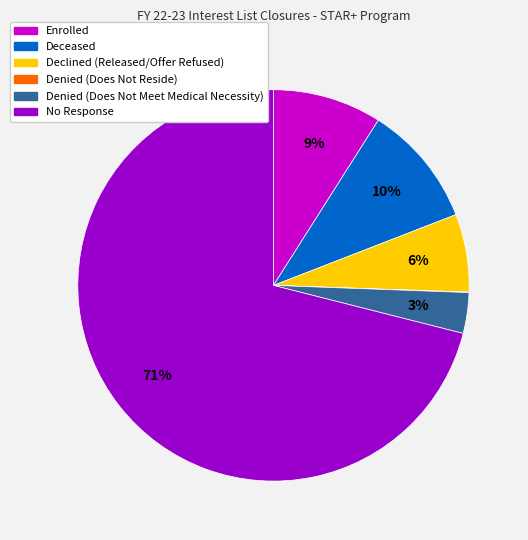

Which has a higher value, Enrolled or Denied (Does Not Meet Medical Necessity)?

Enrolled